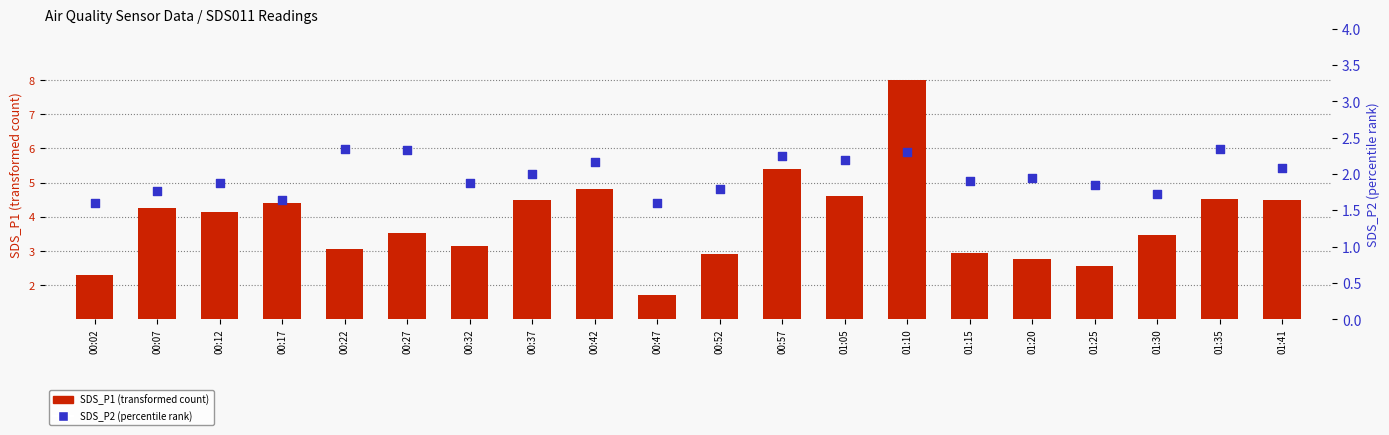

Which series contains the lowest Y value?

SDS_P2 (percentile rank)